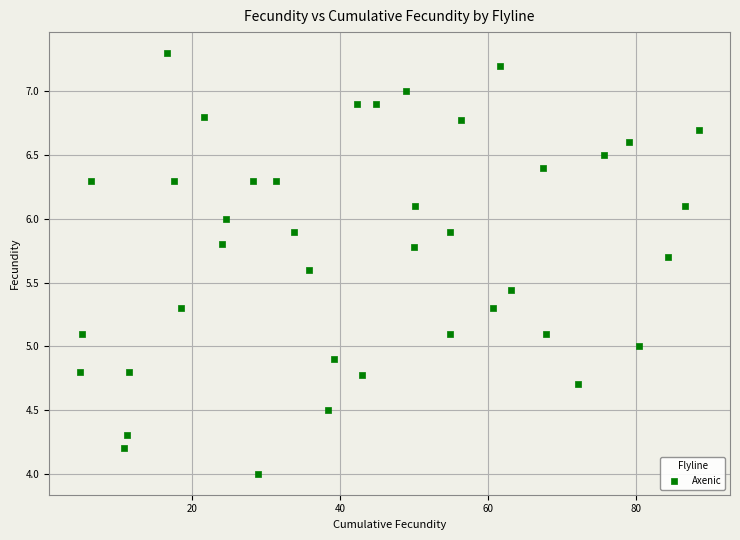

What is the range of X values (max minus min)?

83.7